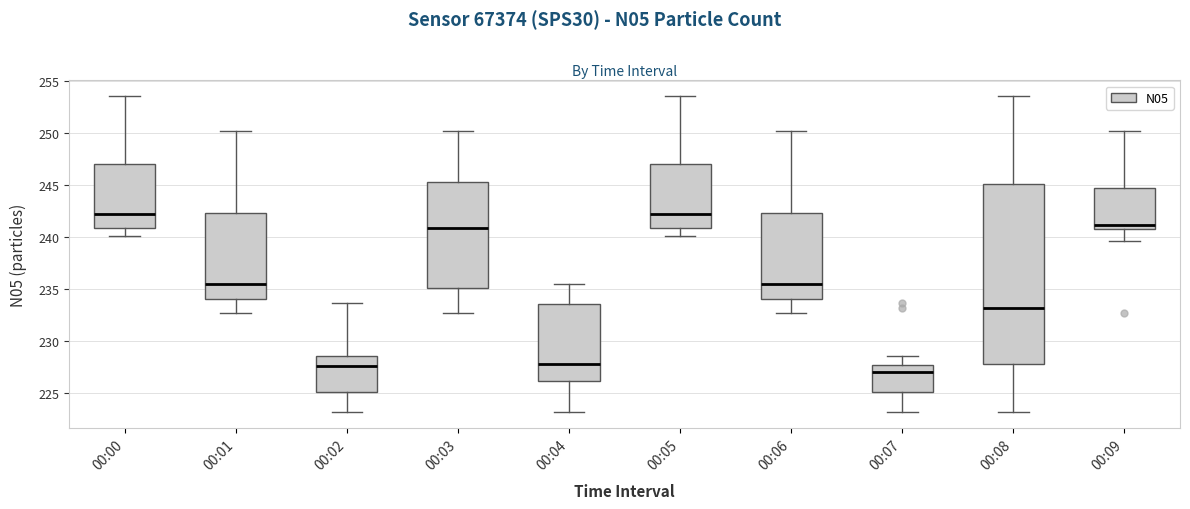

Reading left to right, read every box against the y-axis: the position of its median line, the range the box covers, and the ends of its whiskers. The values are not printed on the chart, so give them approximately, as read against the axis.

00:00: median 242.0, box 241.0 to 247.0, whiskers 240.0 to 253.5
00:01: median 235.5, box 234.0 to 242.5, whiskers 232.5 to 250.0
00:02: median 227.5, box 225.0 to 228.5, whiskers 223.0 to 233.5
00:03: median 241.0, box 235.0 to 245.0, whiskers 232.5 to 250.0
00:04: median 228.0, box 226.0 to 233.5, whiskers 223.0 to 235.5
00:05: median 242.0, box 241.0 to 247.0, whiskers 240.0 to 253.5
00:06: median 235.5, box 234.0 to 242.5, whiskers 232.5 to 250.0
00:07: median 227.0, box 225.0 to 227.5, whiskers 223.0 to 228.5
00:08: median 233.0, box 228.0 to 245.0, whiskers 223.0 to 253.5
00:09: median 241.0, box 240.5 to 244.5, whiskers 239.5 to 250.0